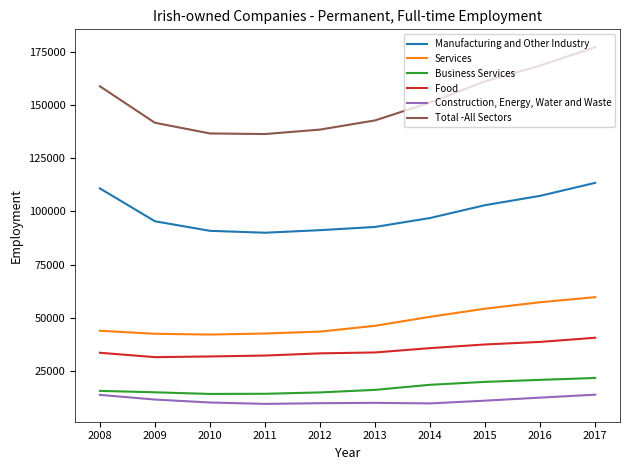

Which series has the largest range (max minus min)?

Total -All Sectors